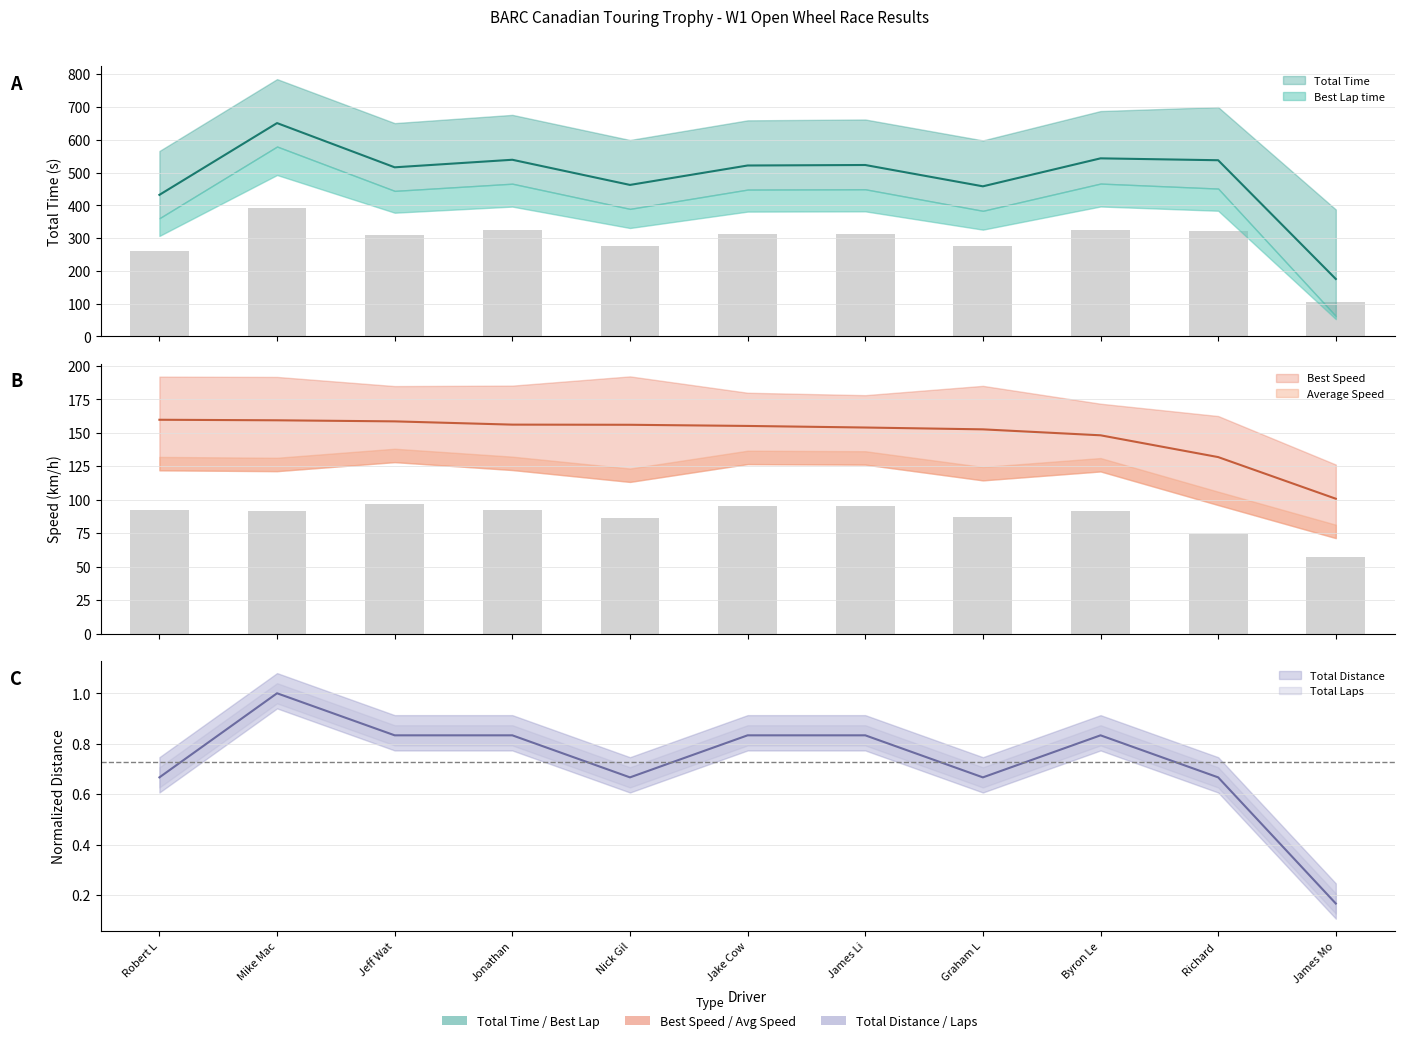

At how many categories does at least one series exceed 329?

10